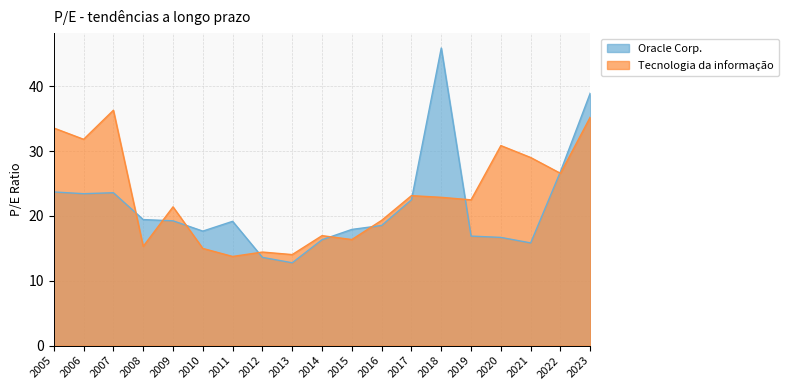

What is the spread (max minus min) of values at 2016?

0.8